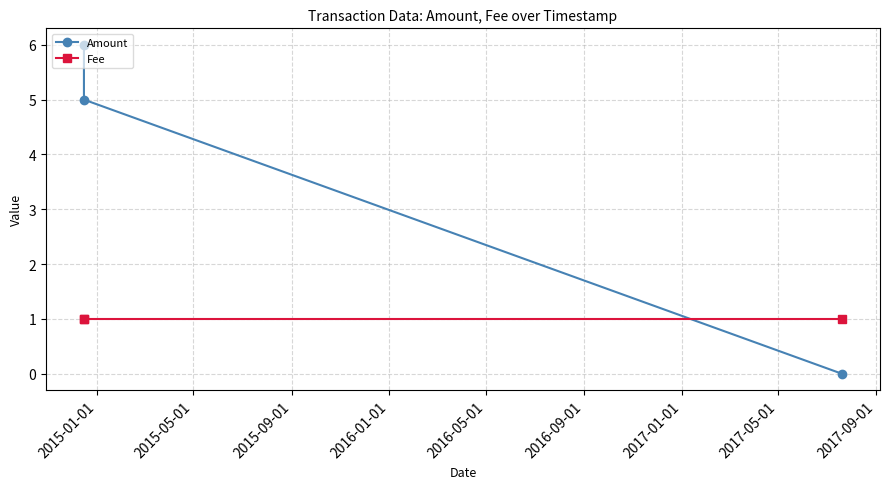

What is the value of the Fee point at the 2nd from the left?

1